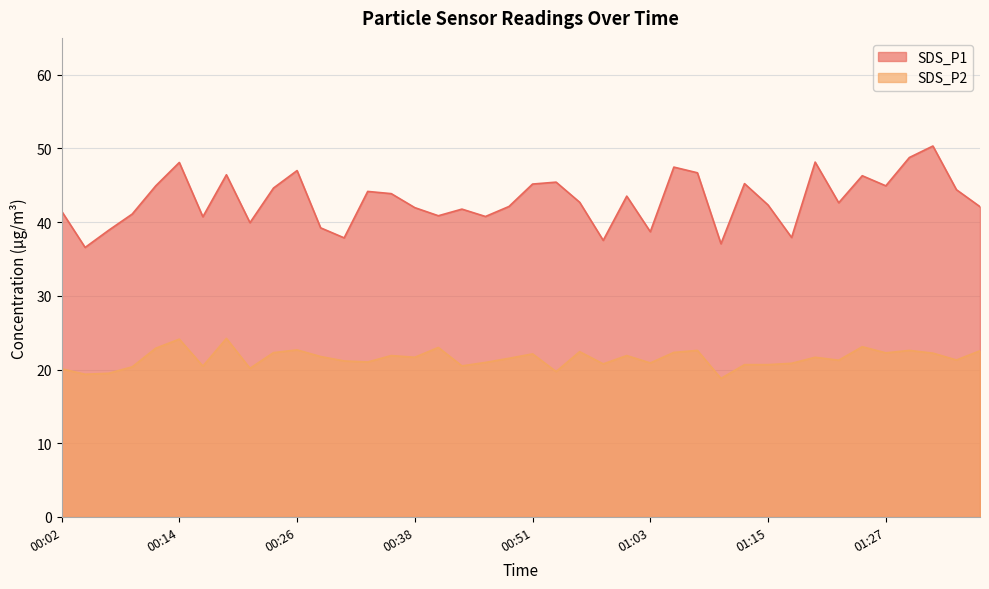

What is the spread (max minus min) of values at 01:30?

26.2